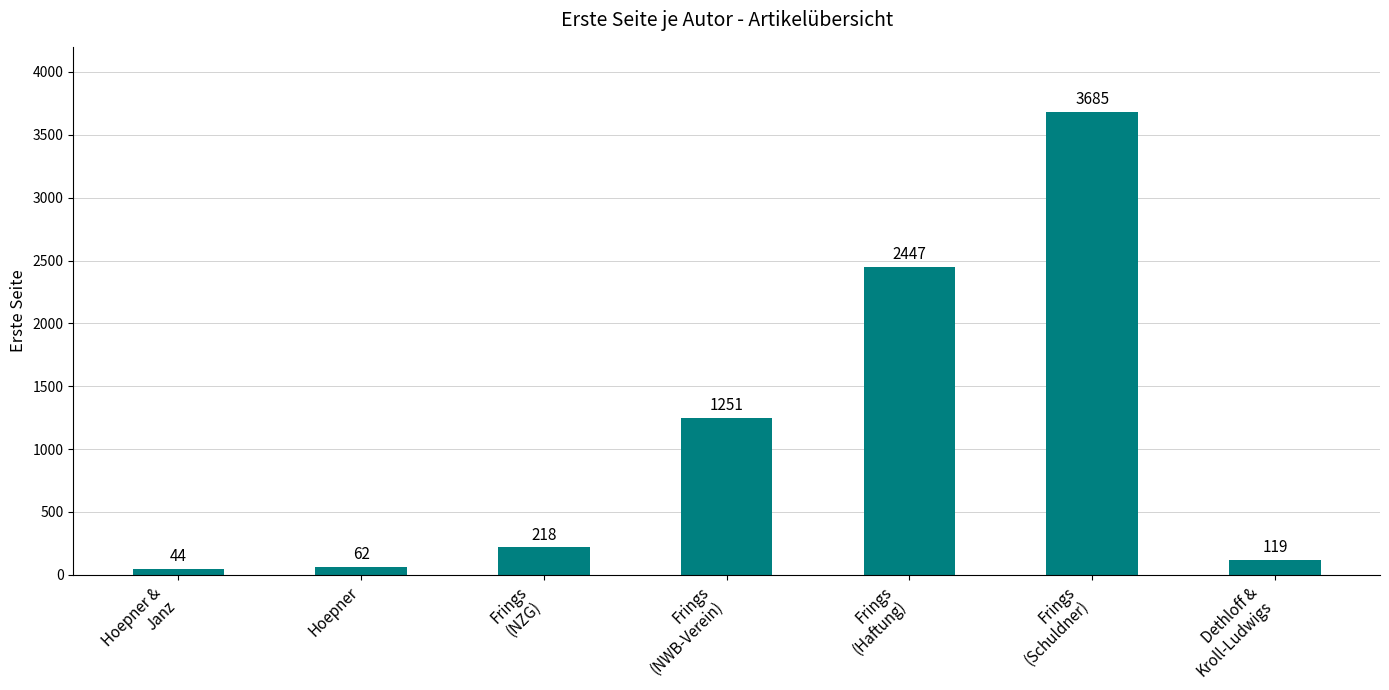

What is the change in value from Hoepner to Frings
(NWB-Verein)?

+1189